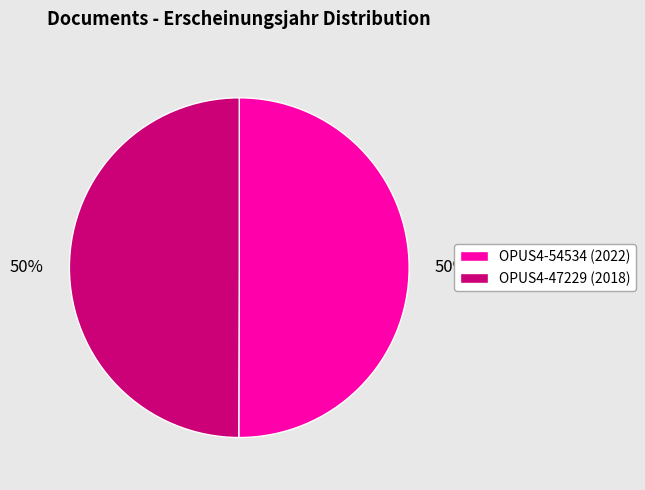

How many segments does this pie chart have?

2